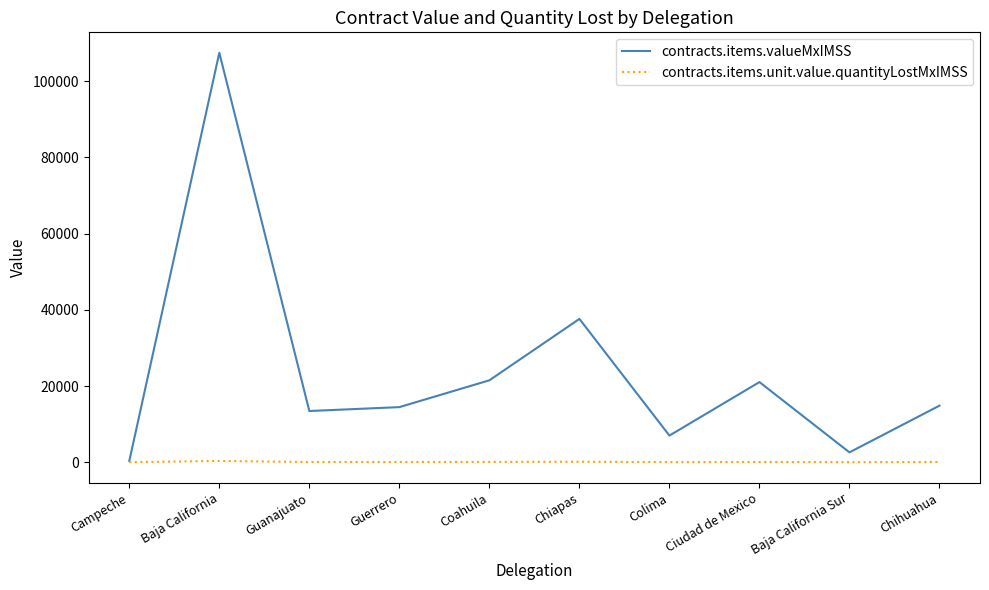

Which category has the highest value in the contracts.items.valueMxIMSS series?

Baja California